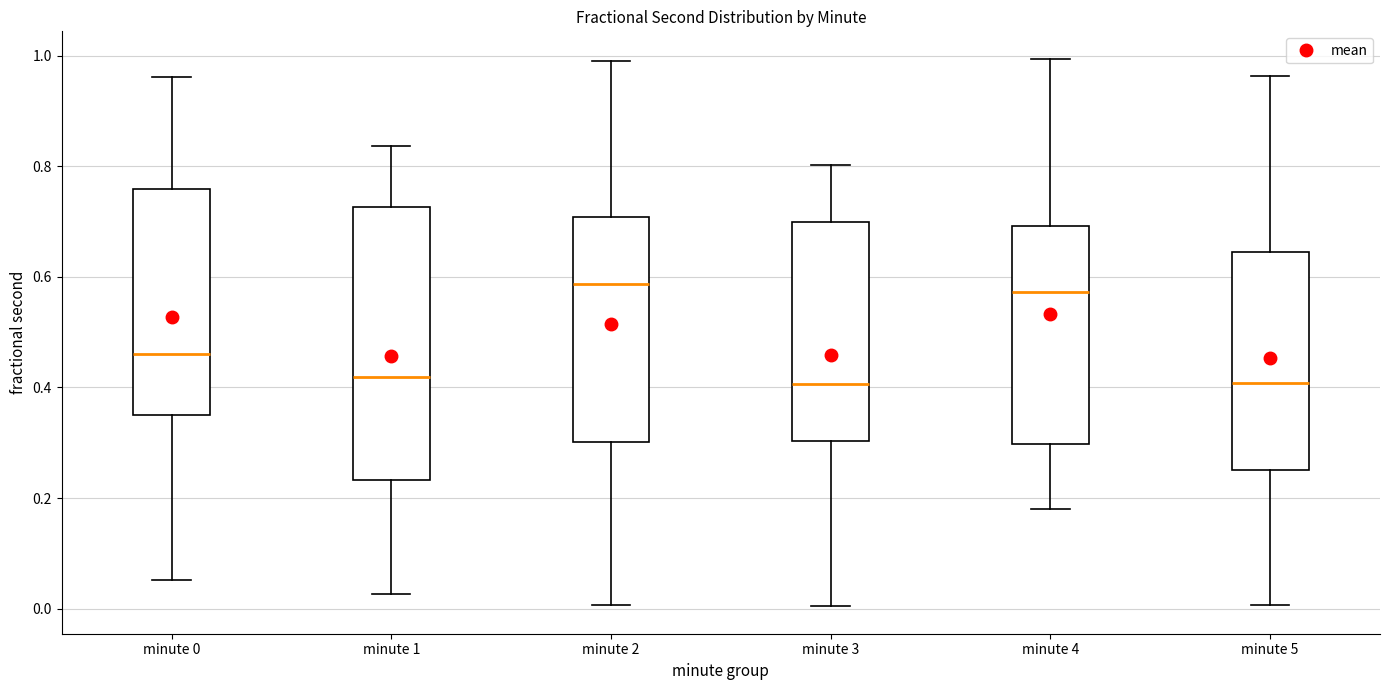

Reading left to right, read every box against the y-axis: the position of its median line, the range the box covers, and the ends of its whiskers. The values are not printed on the chart, so give them approximately, as read against the axis.

minute 0: median 0.46, box 0.36 to 0.76, whiskers 0.06 to 0.96
minute 1: median 0.42, box 0.24 to 0.72, whiskers 0.02 to 0.84
minute 2: median 0.58, box 0.30 to 0.70, whiskers 0.00 to 1.00
minute 3: median 0.40, box 0.30 to 0.70, whiskers 0.00 to 0.80
minute 4: median 0.58, box 0.30 to 0.70, whiskers 0.18 to 1.00
minute 5: median 0.40, box 0.26 to 0.64, whiskers 0.00 to 0.96